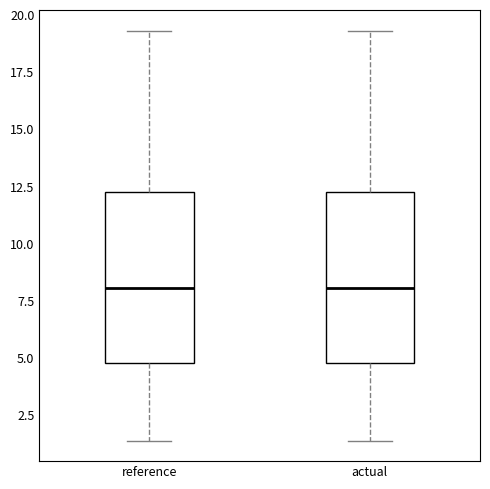

Where does the median line of the box for reference sit on the y-axis? The values are not printed on the chart, so give them approximately, as read against the axis.

8.0